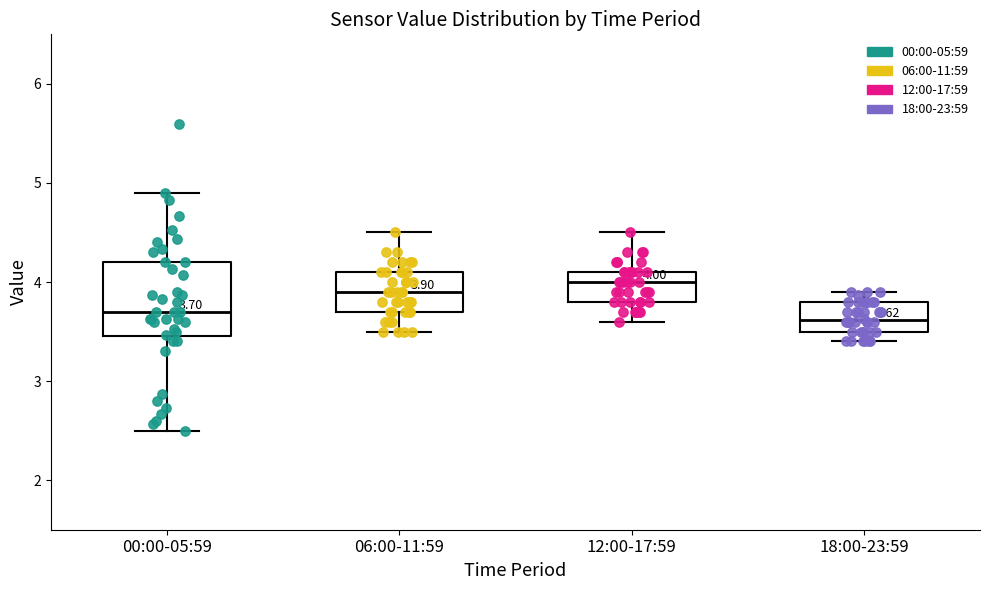

Comparing the boxes themselves (not the whiskers), which one is the tallest?

00:00-05:59